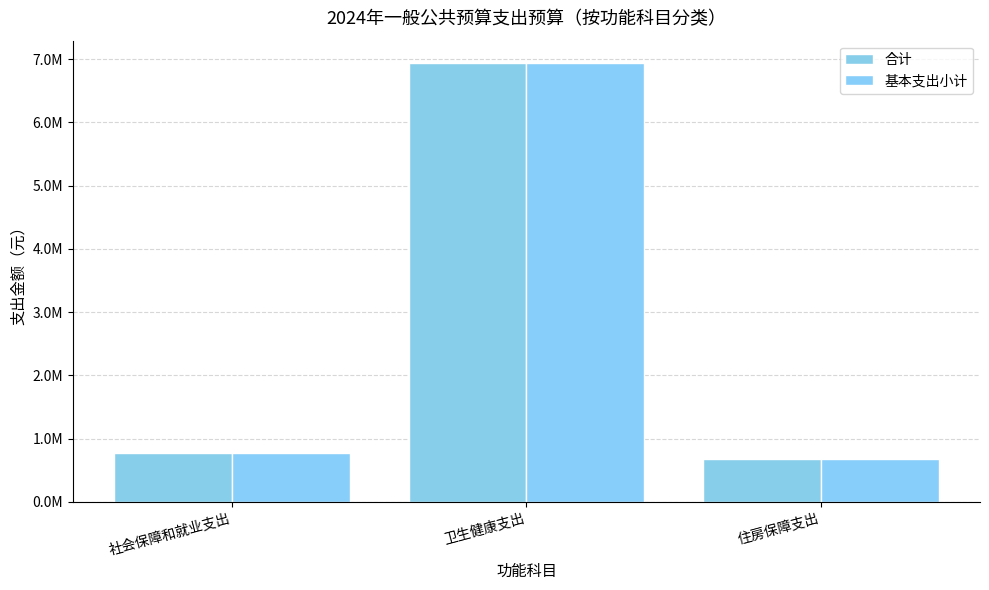

What is the total value across all series at 社会保障和就业支出?

1548311.0